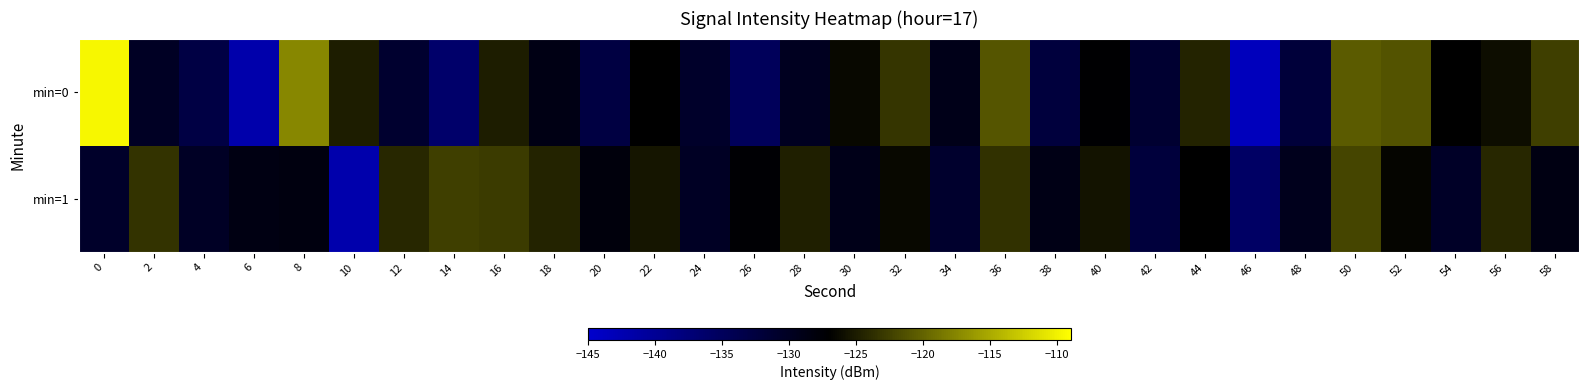

What is the minimum value shown in the chart?

-143.6